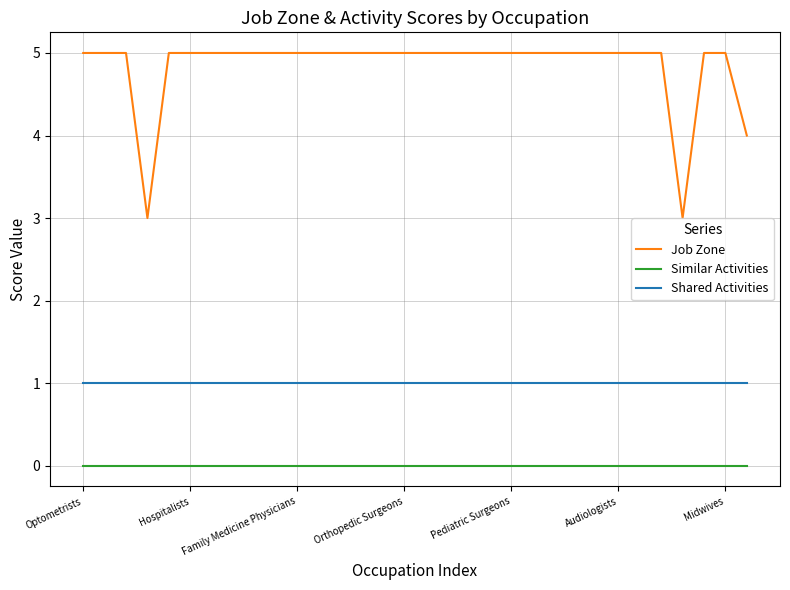

Rank the series by their maximum value, from lowest to highest.

Similar Activities, Shared Activities, Job Zone